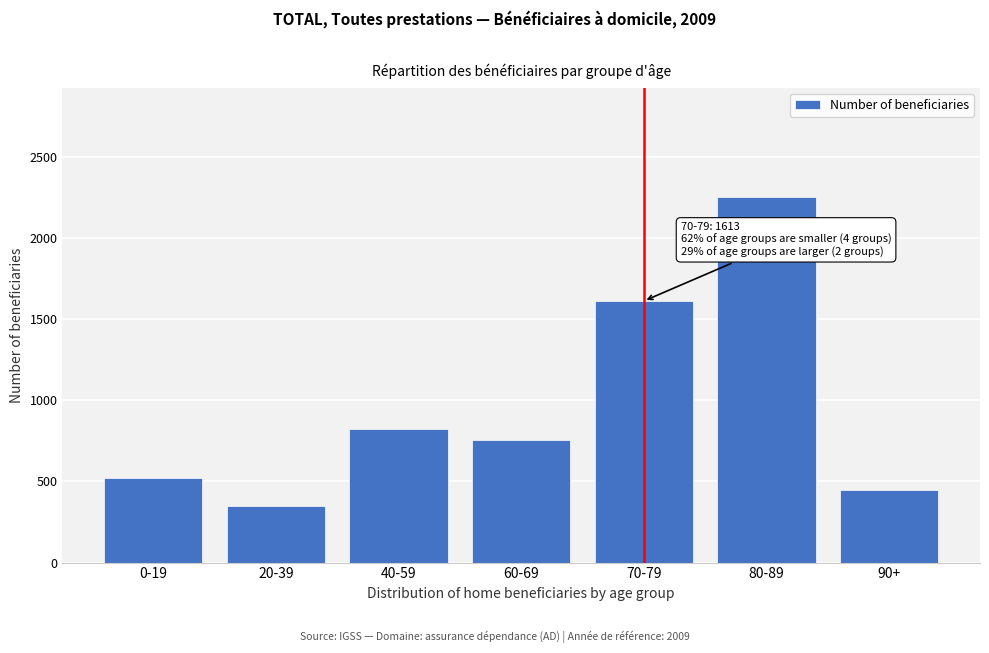

Reading left to right, transcribe all the data shown in this chart.

523	350	821	755	1613	2253	446